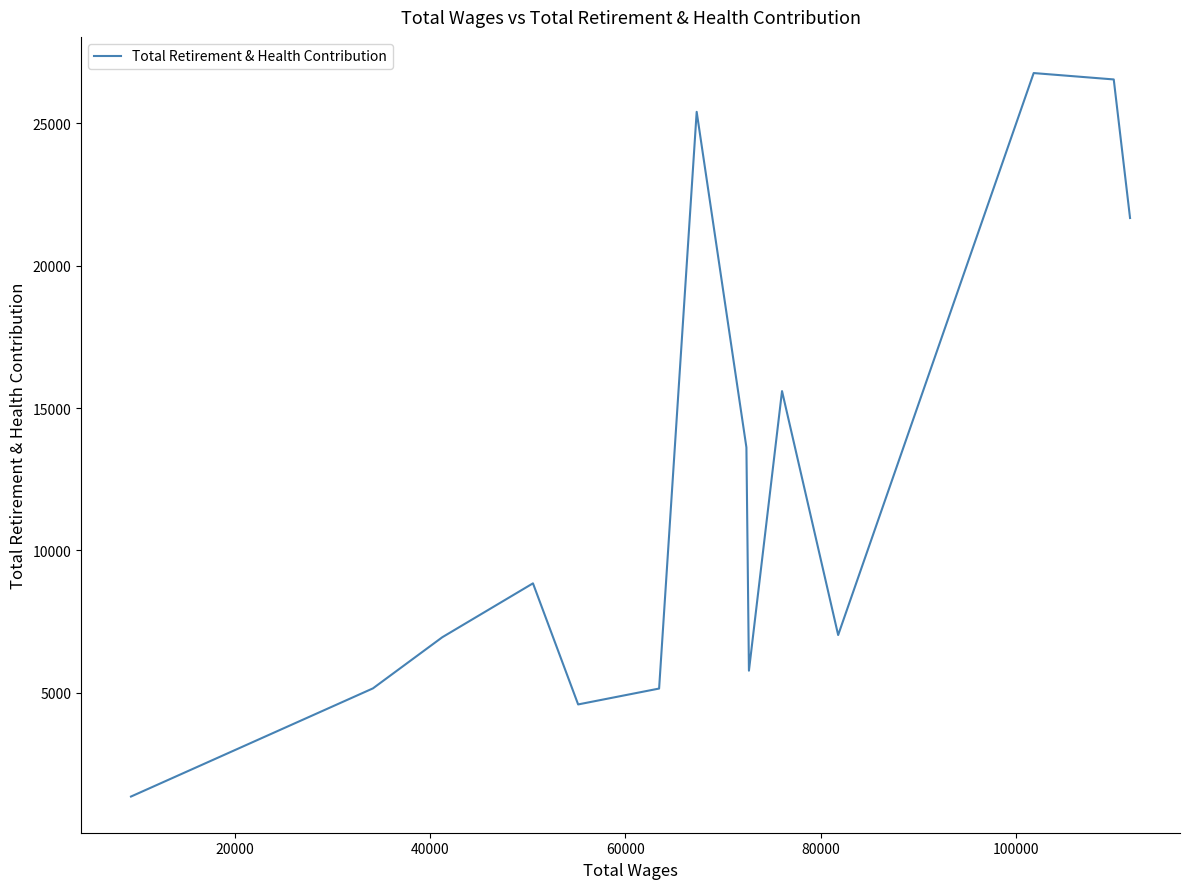

What is the smallest value displayed?

1352